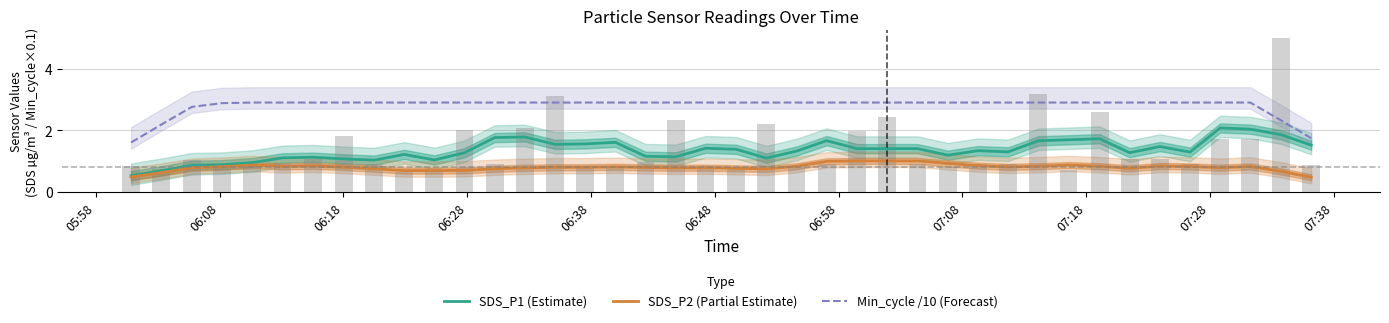

What is the average value of the Min_cycle /10 (Forecast) series?

2.8